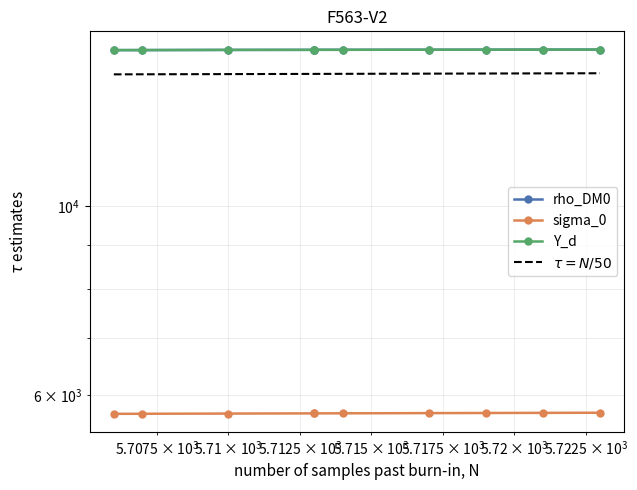

Which series has the largest range (max minus min)?

rho_DM0